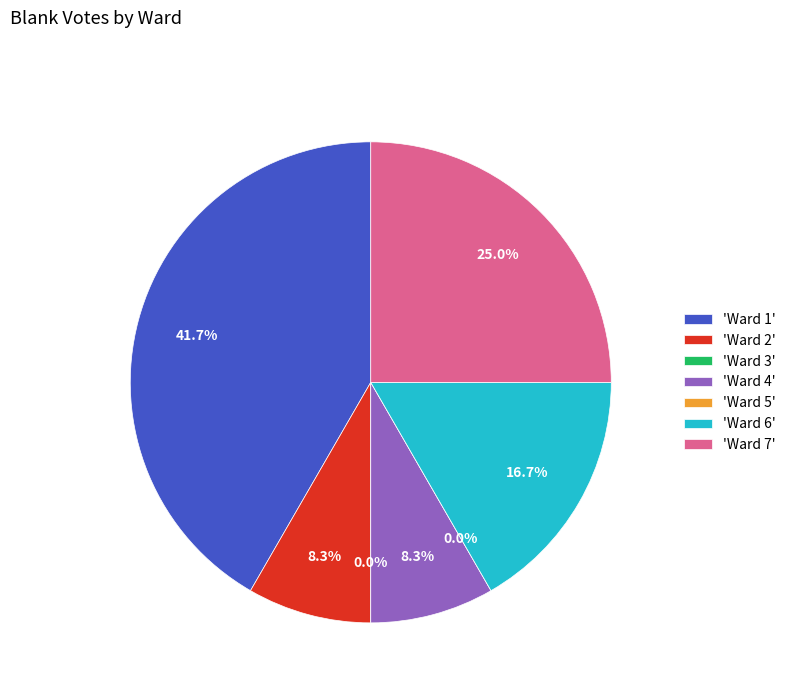

What percentage is the Ward 6 slice, to the nearest percent?

17%